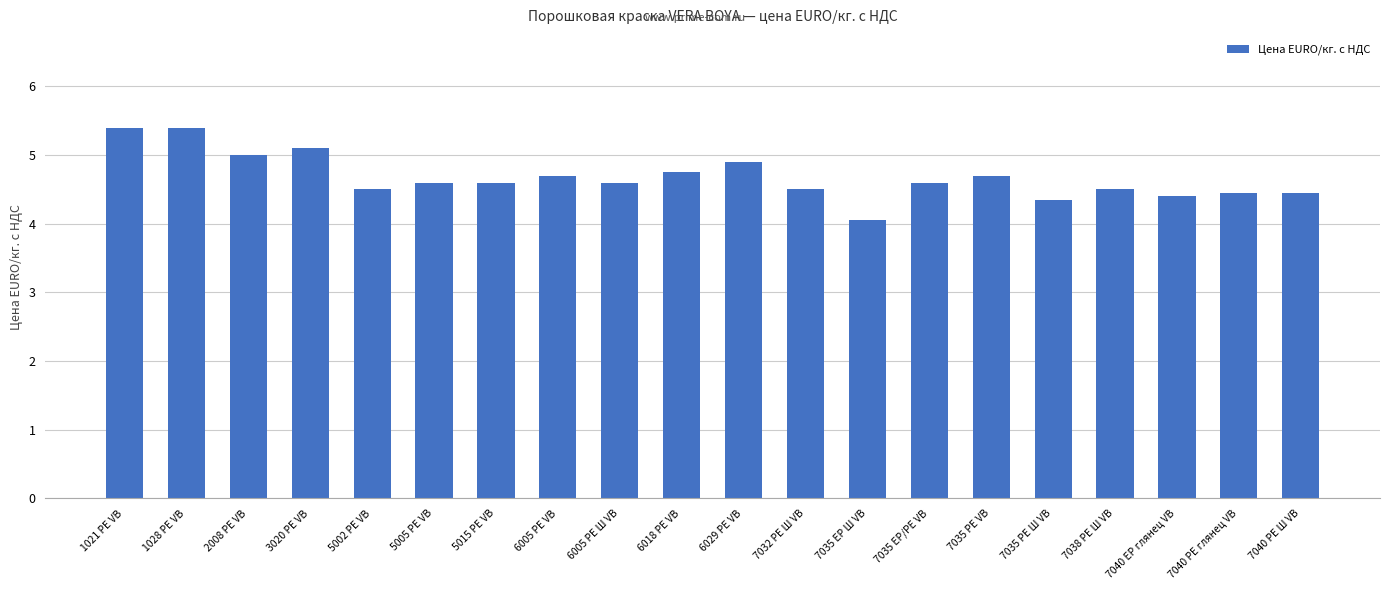

What is the label of the 13th bar from the right?

6005 РЕ VB